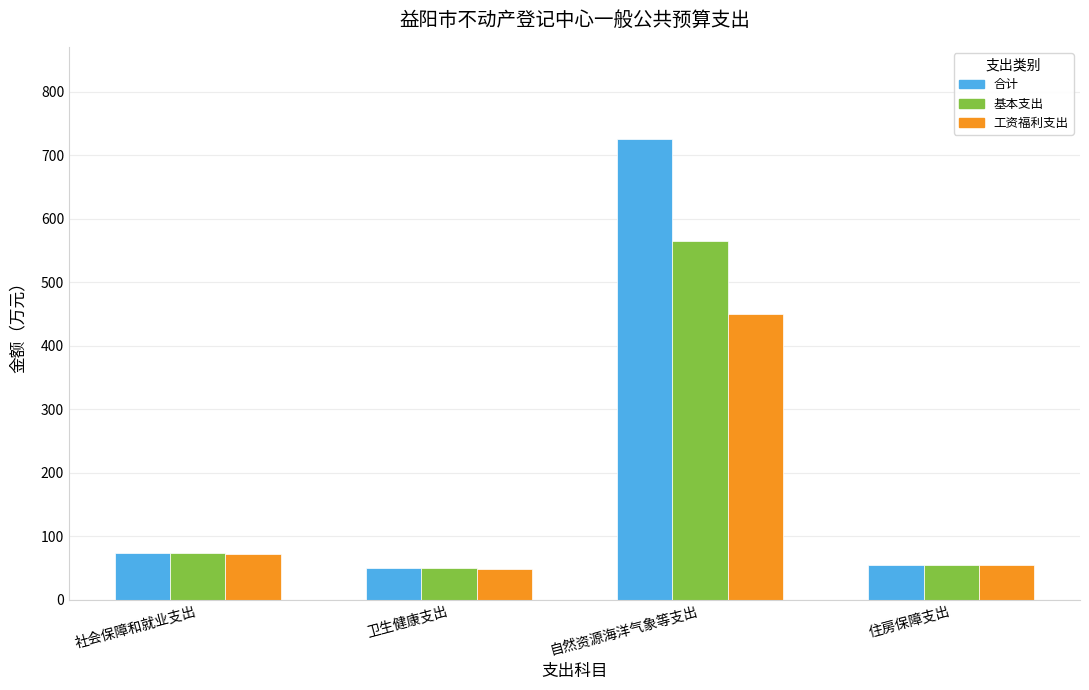

Reading left to right, what are all the values shown in this chart?

合计: 73.3	49.9	725.6	54.0
基本支出: 73.3	49.9	565.6	54.0
工资福利支出: 71.9	48.6	449.6	54.0